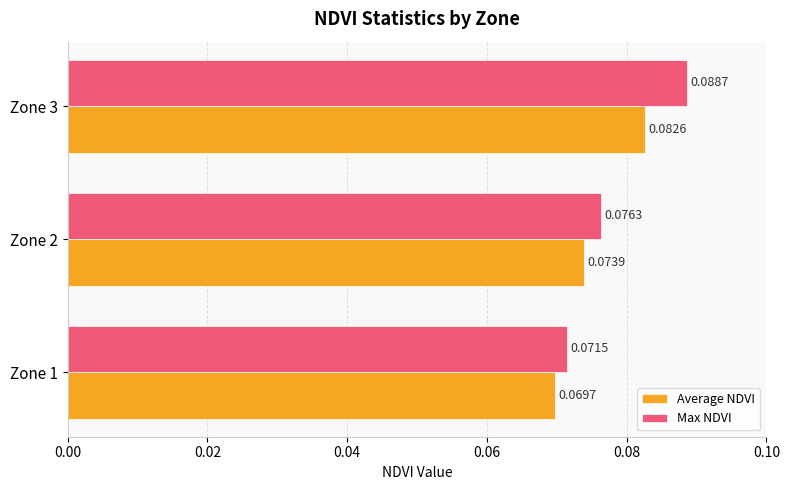

List the series in order of their overall mean, lowest first.

Average NDVI, Max NDVI